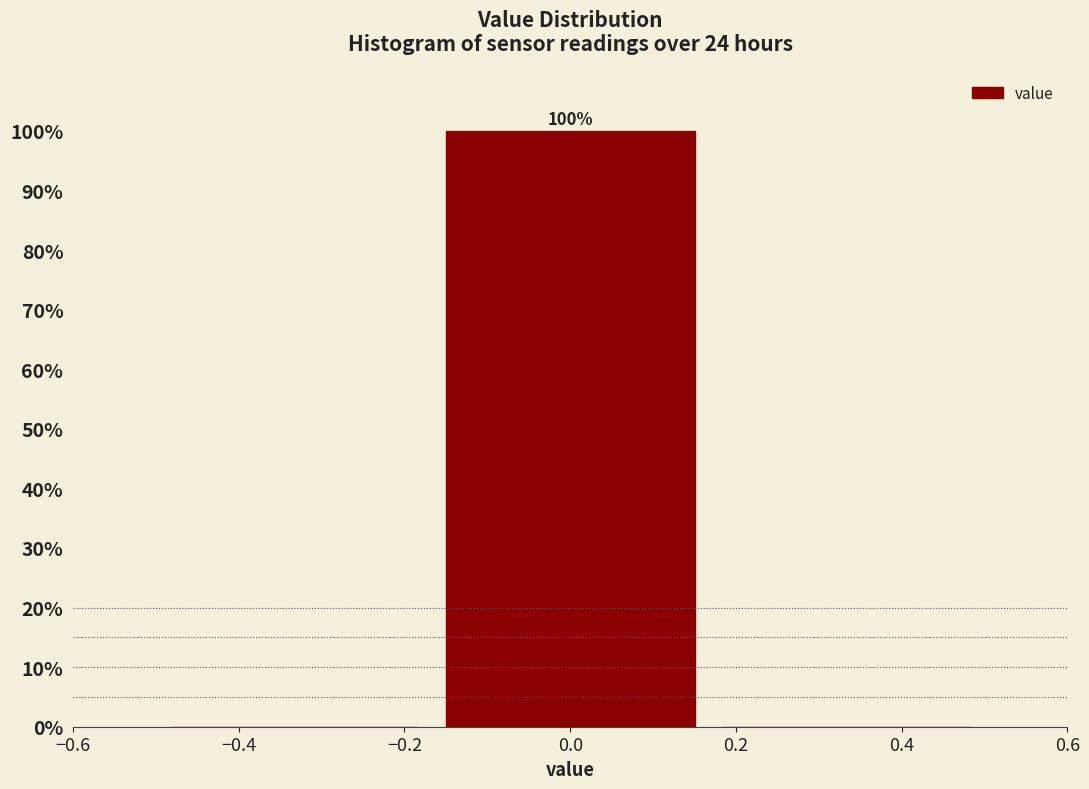

Over which range of the x-axis is the bar tallest?

-0.16 to 0.16